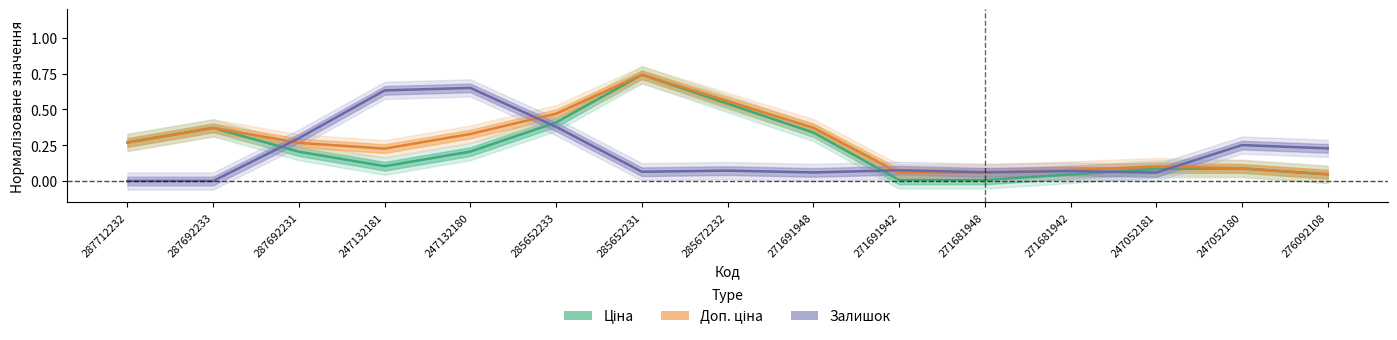

Read the Ціна value at 271691948.

0.3